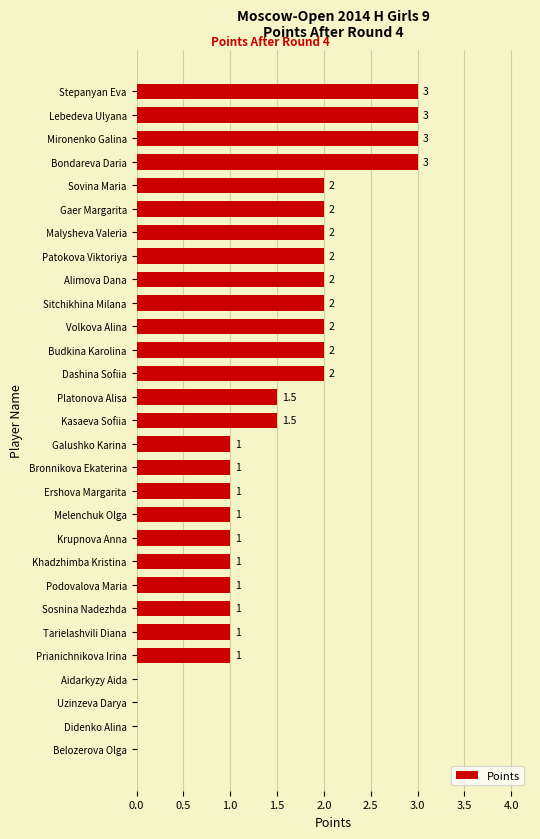

How many values are between 1 and 2?

21